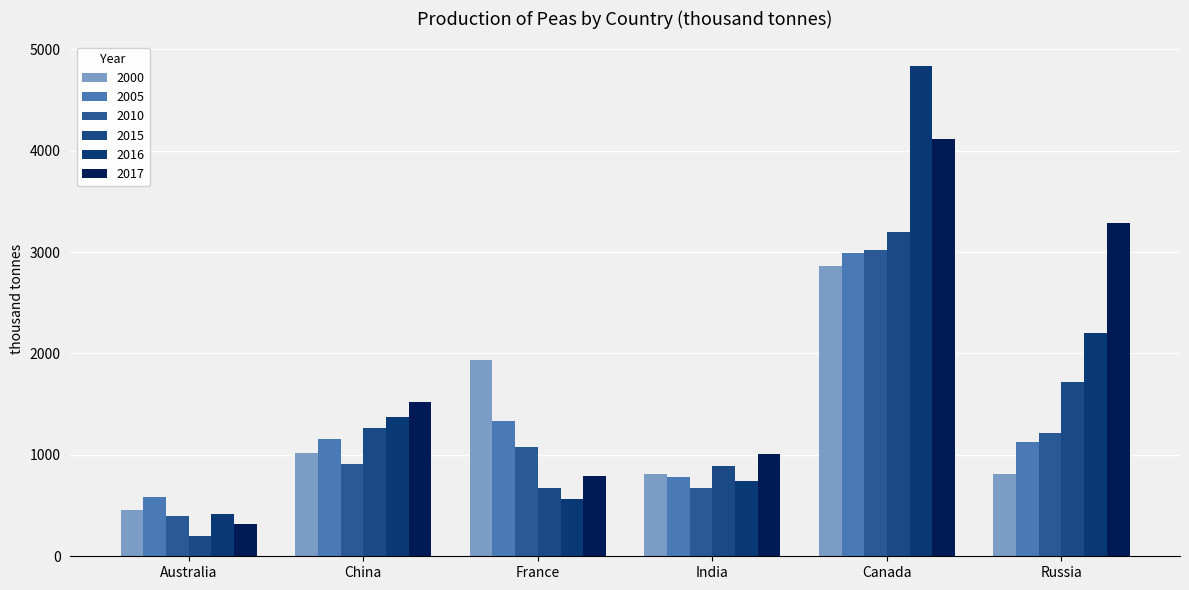

What is the difference between the highest and lowest values at Russia?

2472.0